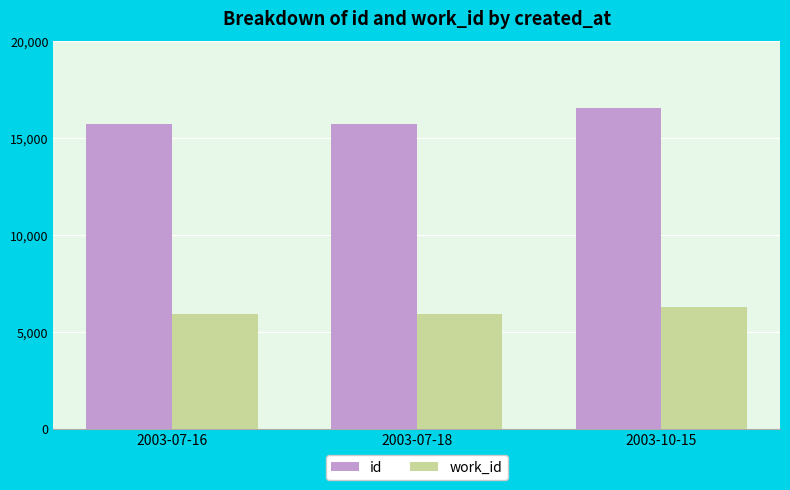

Where is id nearest to the value 16150?

2003-07-18